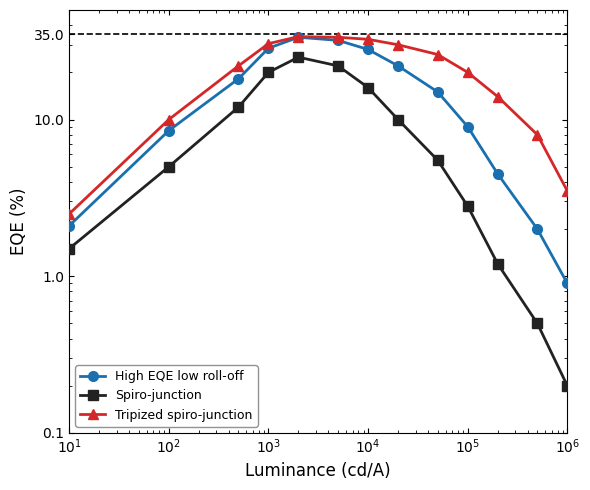

What is the difference between the second highest and second lowest values in the Tripized spiro-junction series?

30.0